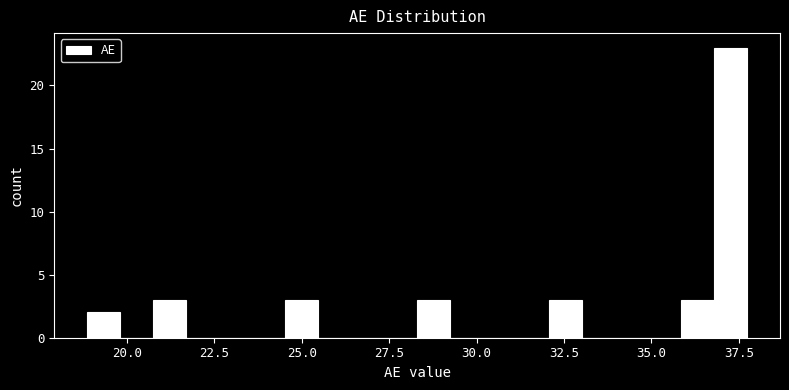

Read against the x-axis, roughly where is the centre of the tallest bar?

37.5